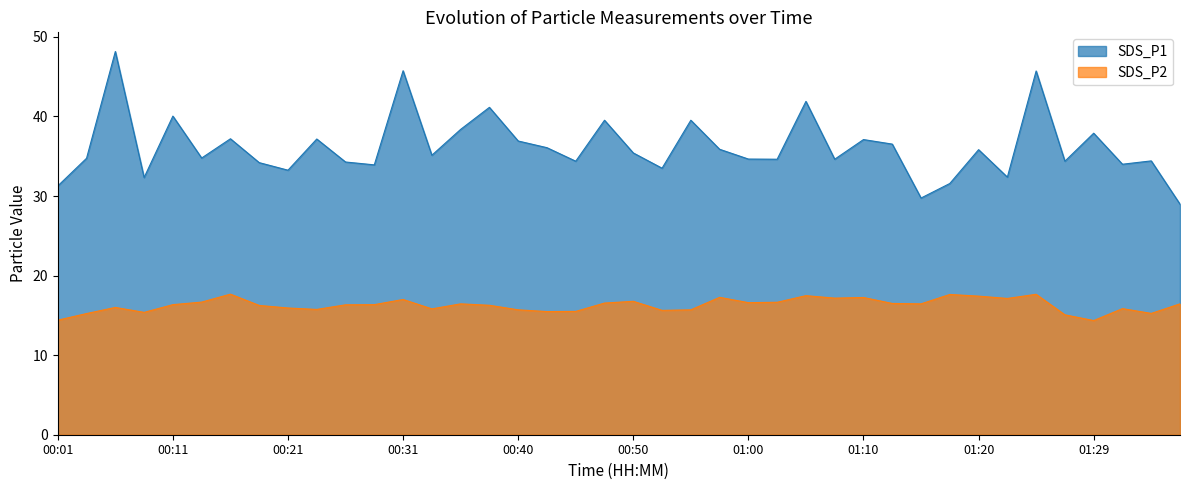

How many values in the SDS_P1 series exceed 35?

20